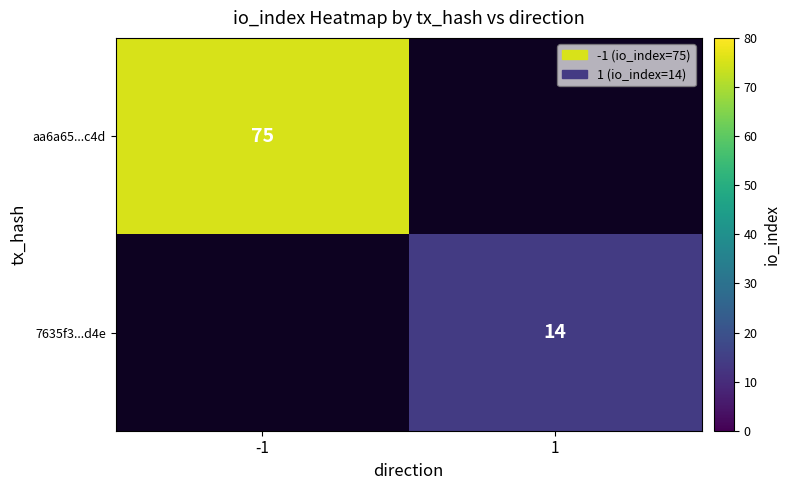

The value of aa6a65...c4d at -1 is 38. True or false?

False